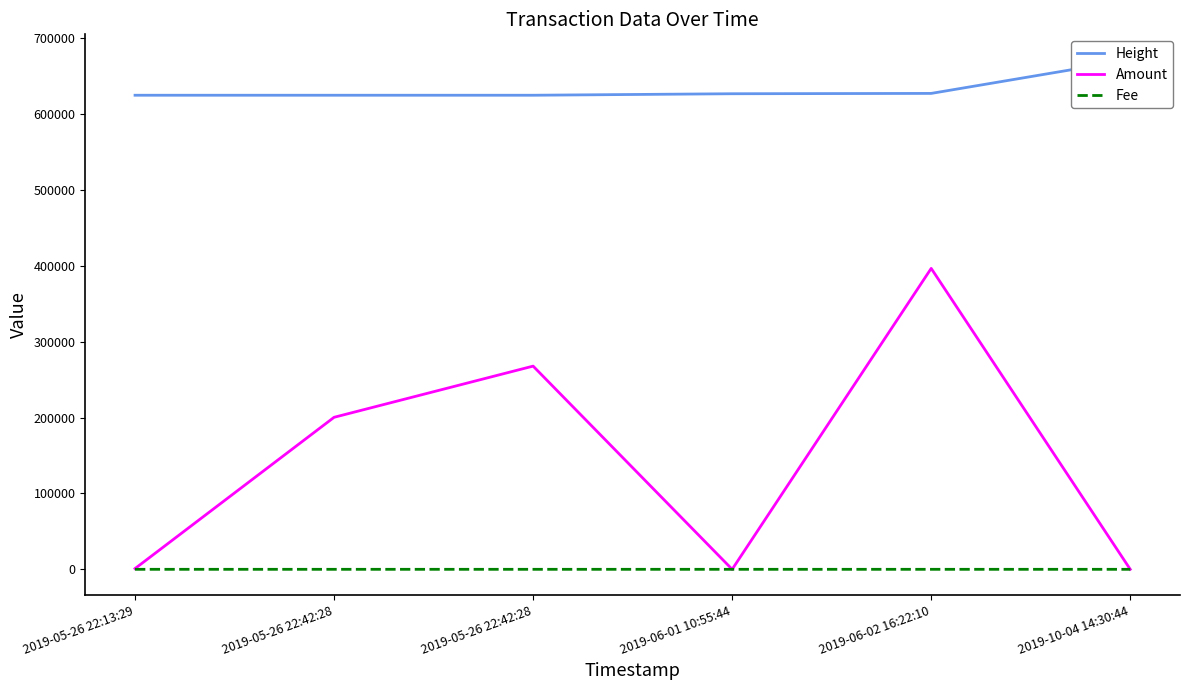

How many interior local peaks does the Amount series have?

2